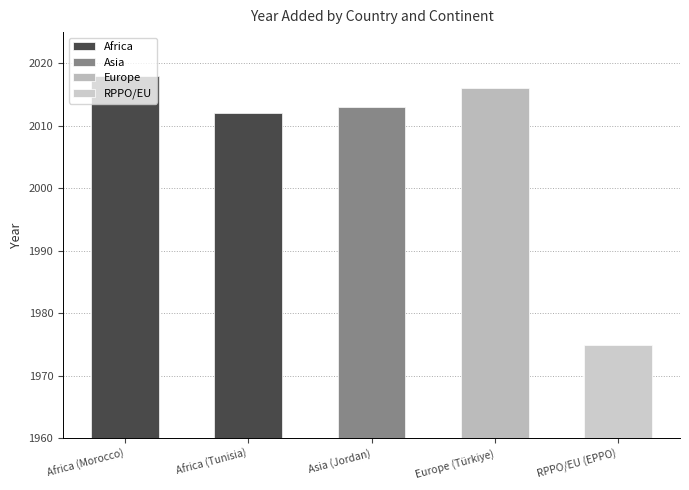

How many data points are less than 2013?

2